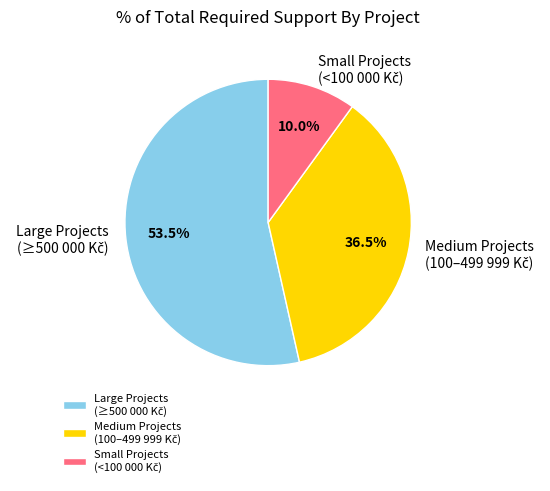

Does any single category account for the majority?

Yes